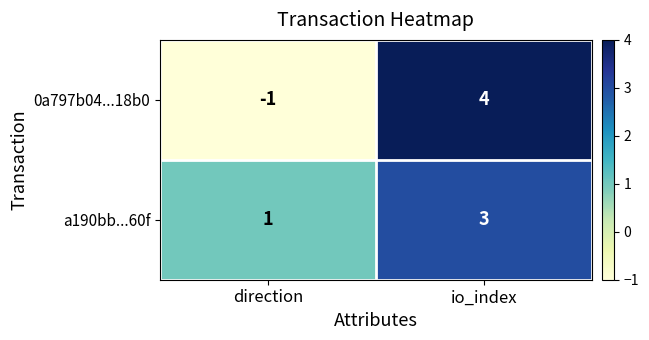

Reading left to right, extract all data points from this chart.

0a797b04...18b0: direction=-1	io_index=4
a190bb...60f: direction=1	io_index=3